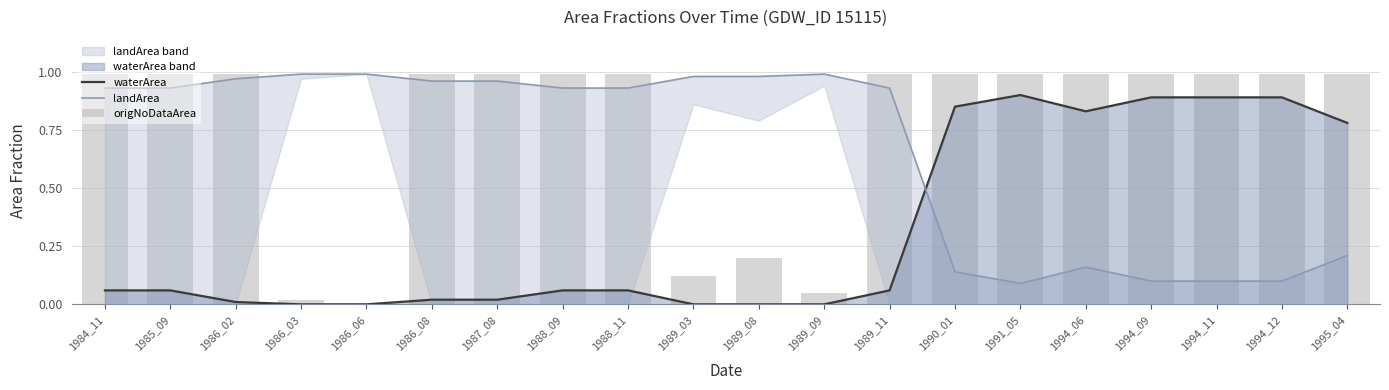

What is the difference between the second highest and minimum values in the waterArea series?

0.9